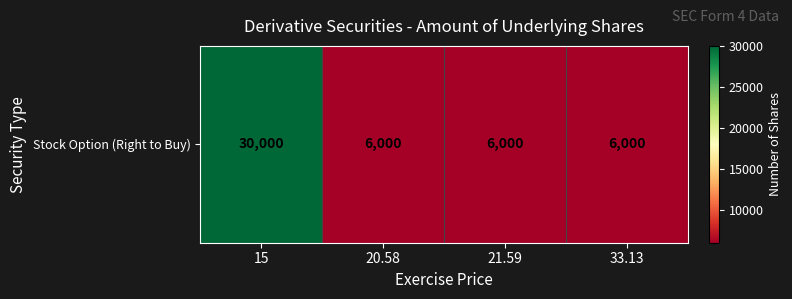

List the labels in order of value, smallest first.

20.58, 21.59, 33.13, 15